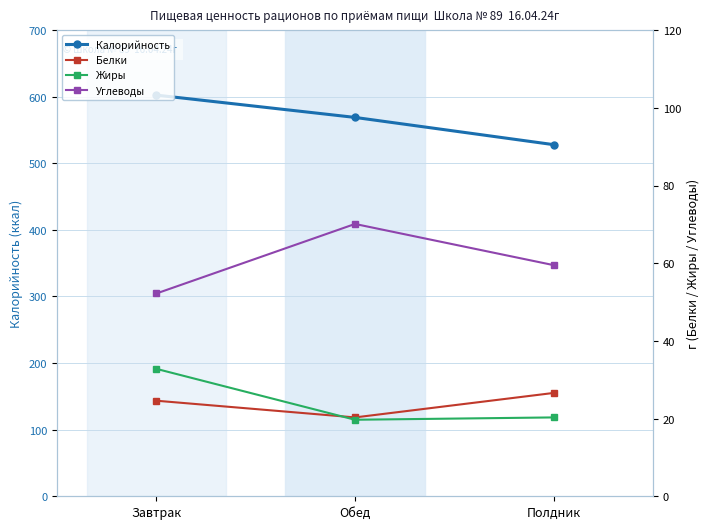

Where does the Жиры series first go above 20?

Завтрак